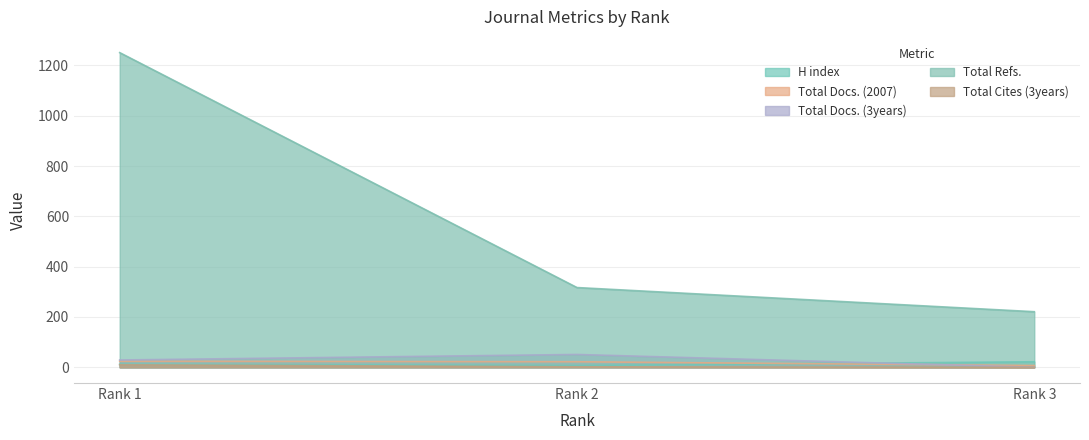

Which series has the largest total across all categories?

Total Refs.